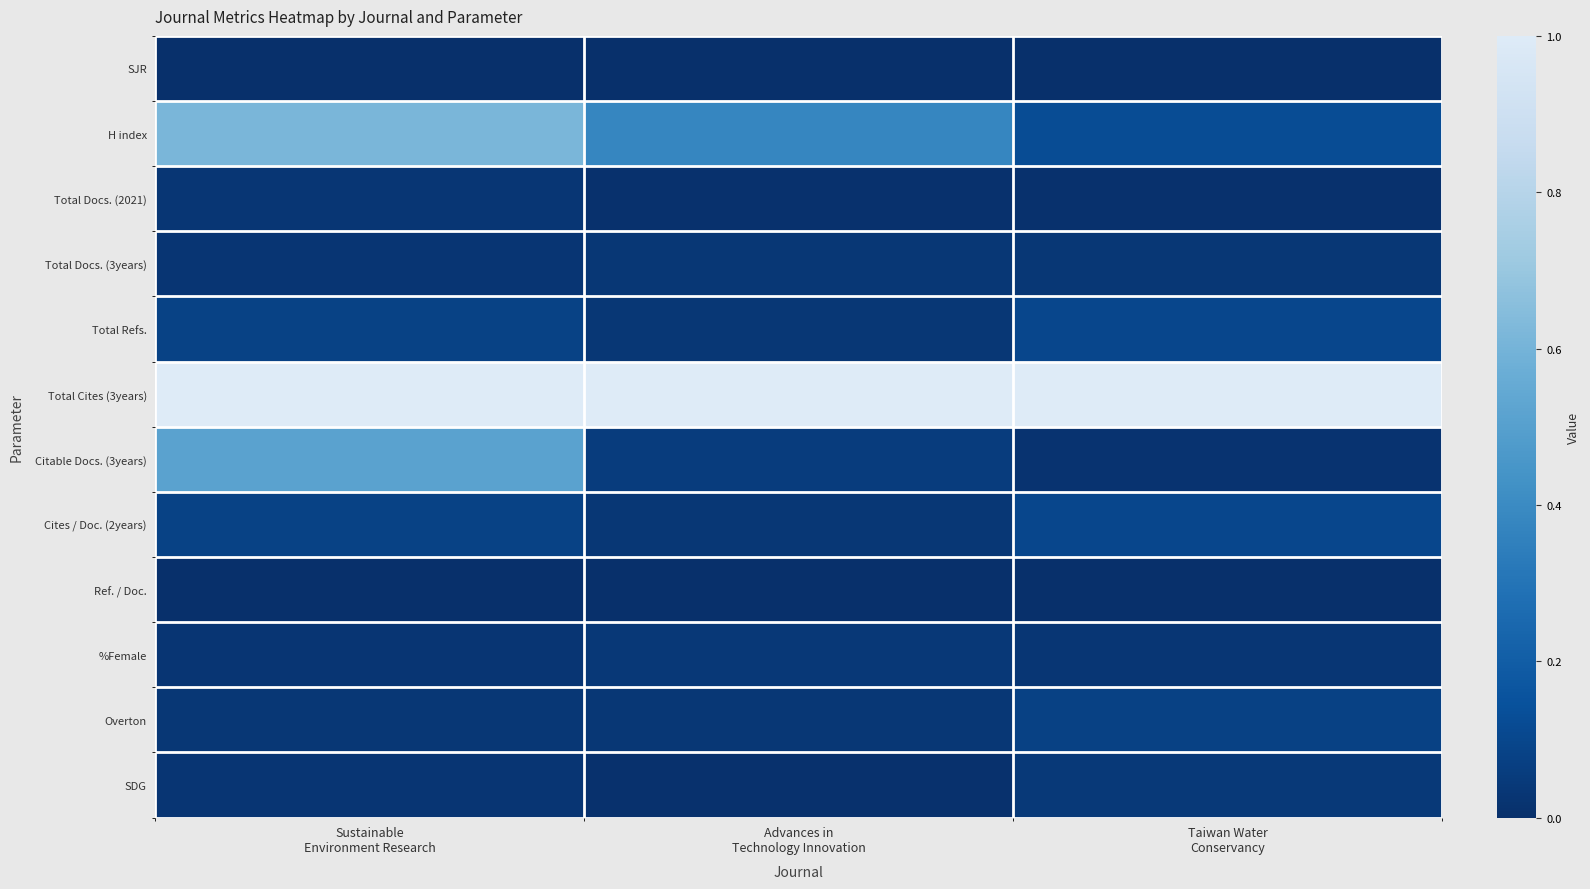

At which category is the sum across all series the highest?

Sustainable
Environment Research